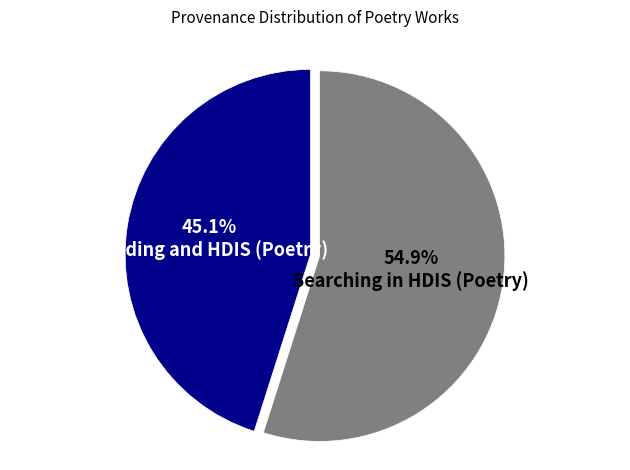

Count the number of slices in the pie.

2